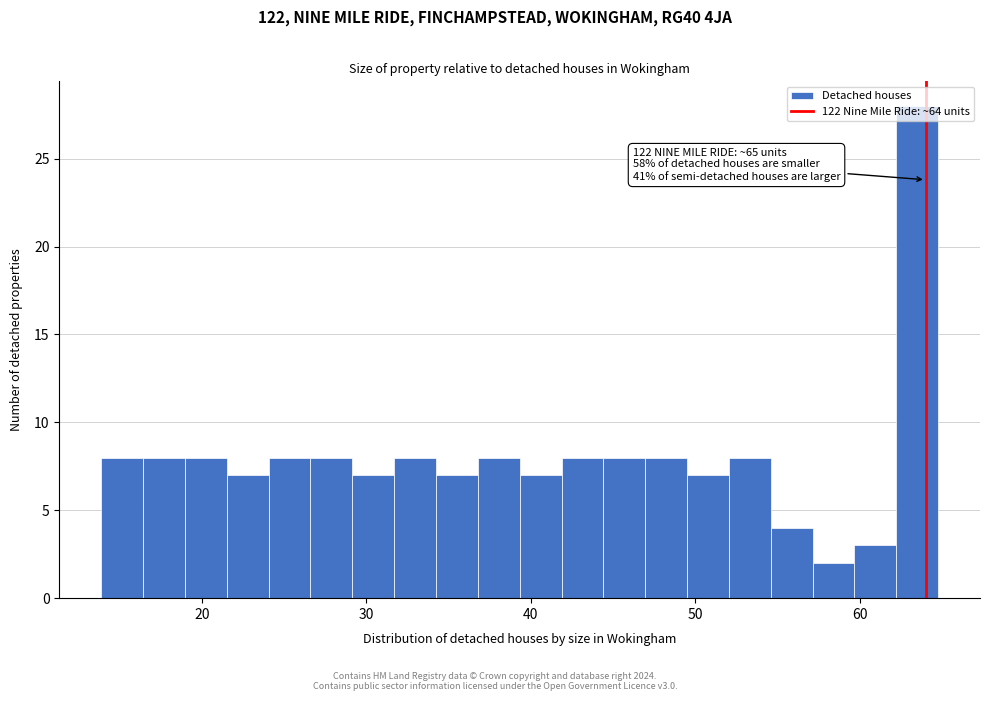

Around what value on the x-axis is the tallest bar? Give the approximate position of its centre, as read against the axis.

63